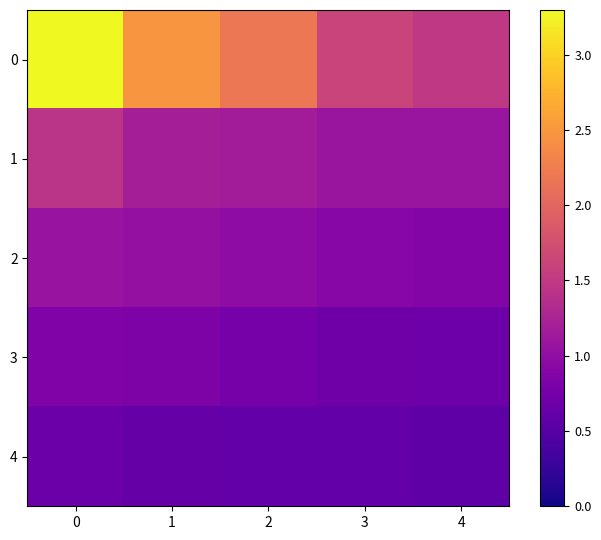

What is the difference between the highest and lowest values at 4?

0.9